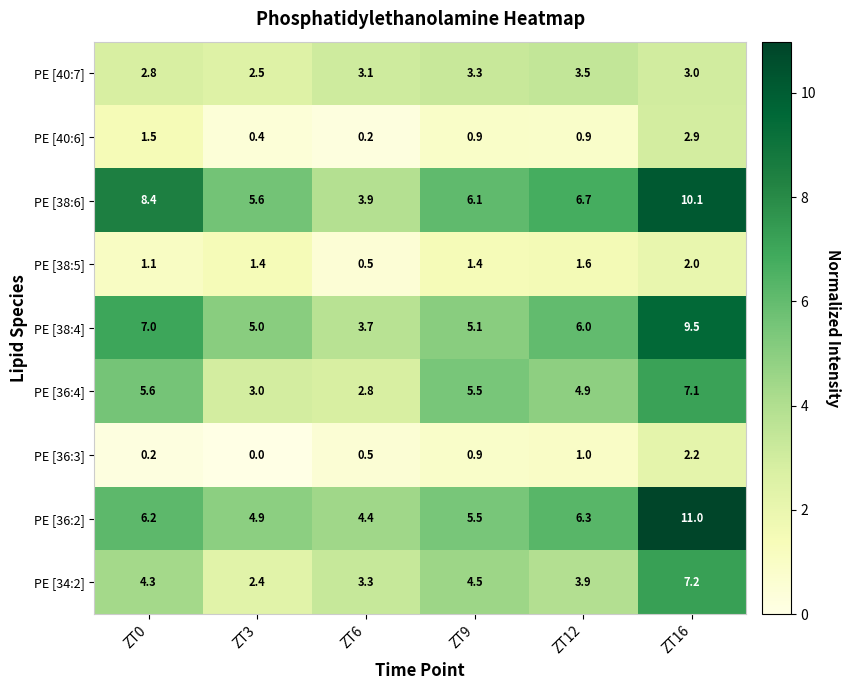

List the series in order of their peak value, lowest first.

PE [38:5], PE [36:3], PE [40:6], PE [40:7], PE [36:4], PE [34:2], PE [38:4], PE [38:6], PE [36:2]